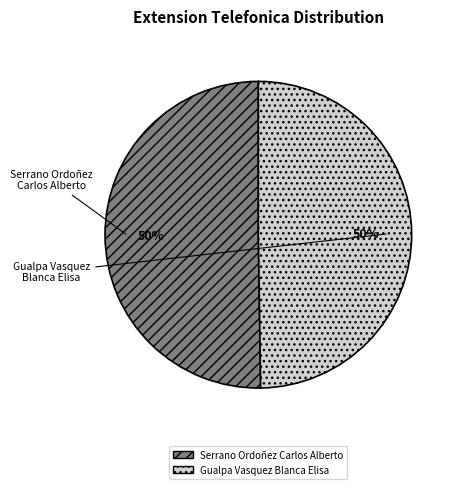

To the nearest percent, what percentage of the pie is Serrano Ordoñez Carlos Alberto?

50%